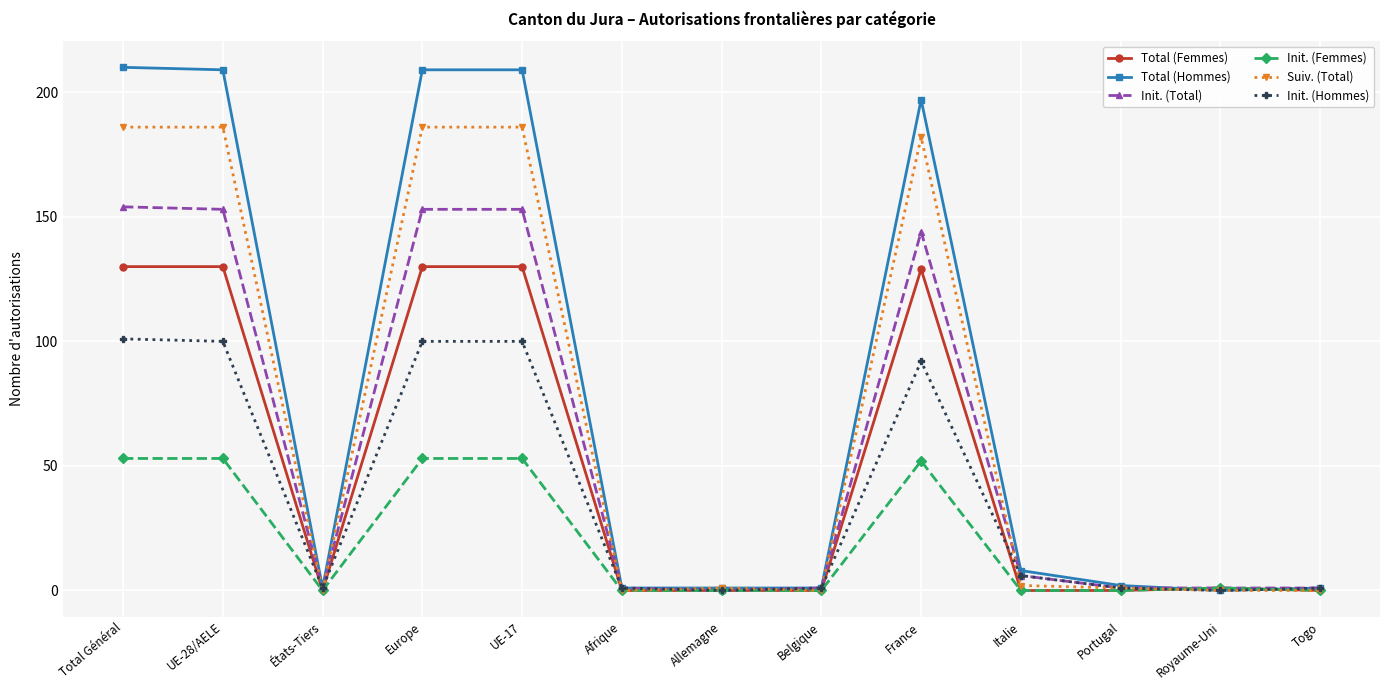

Is the value of Init. (Hommes) at Togo greater than the value of Total (Hommes) at Italie?

No